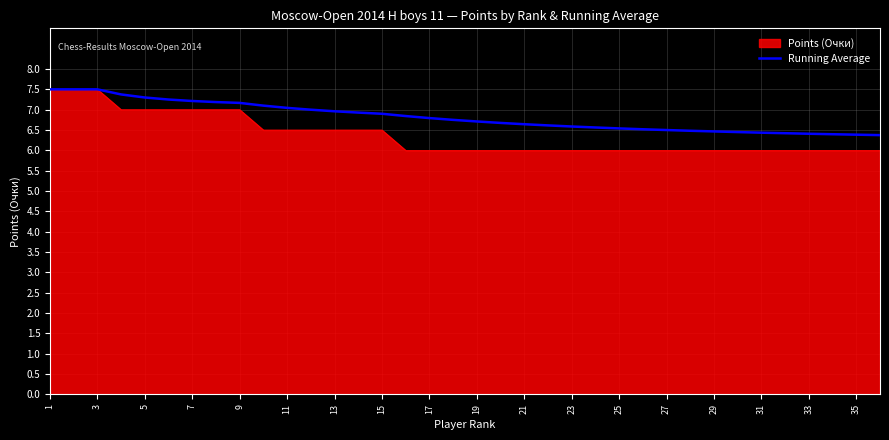

What is the minimum value shown in the chart?

6.0